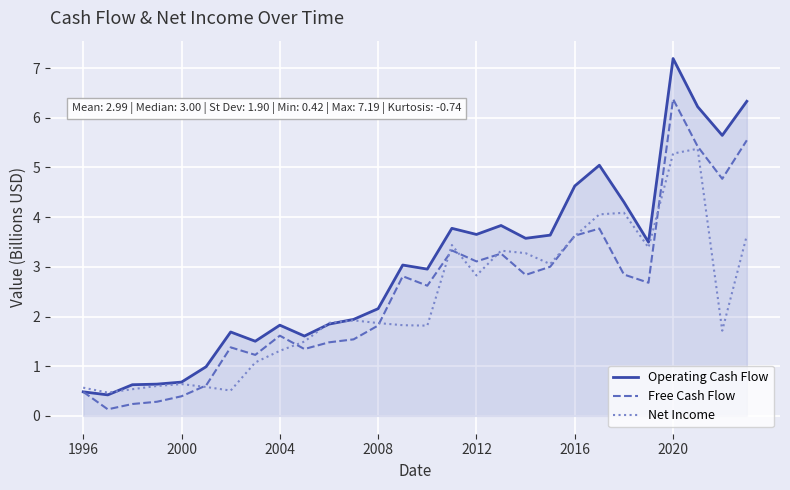

Which series has the largest total across all categories?

Operating Cash Flow